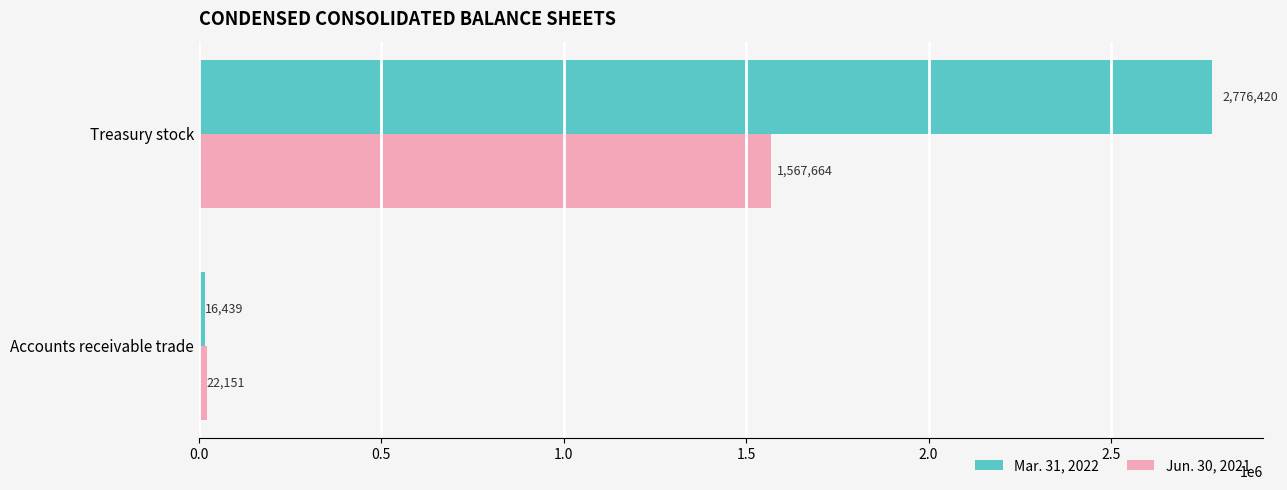

Rank the series by their average value, from highest to lowest.

Mar. 31, 2022, Jun. 30, 2021